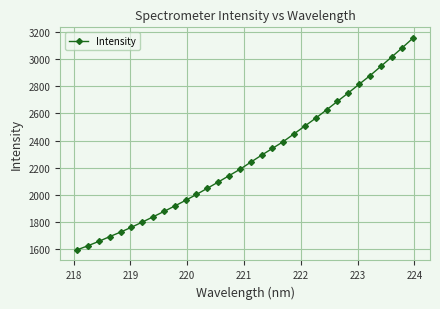

What is the sum of all values?

72648.5